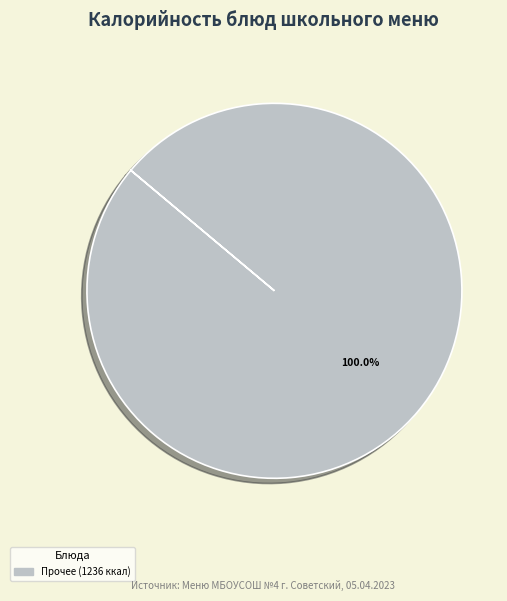

Does any single category account for the majority?

Yes